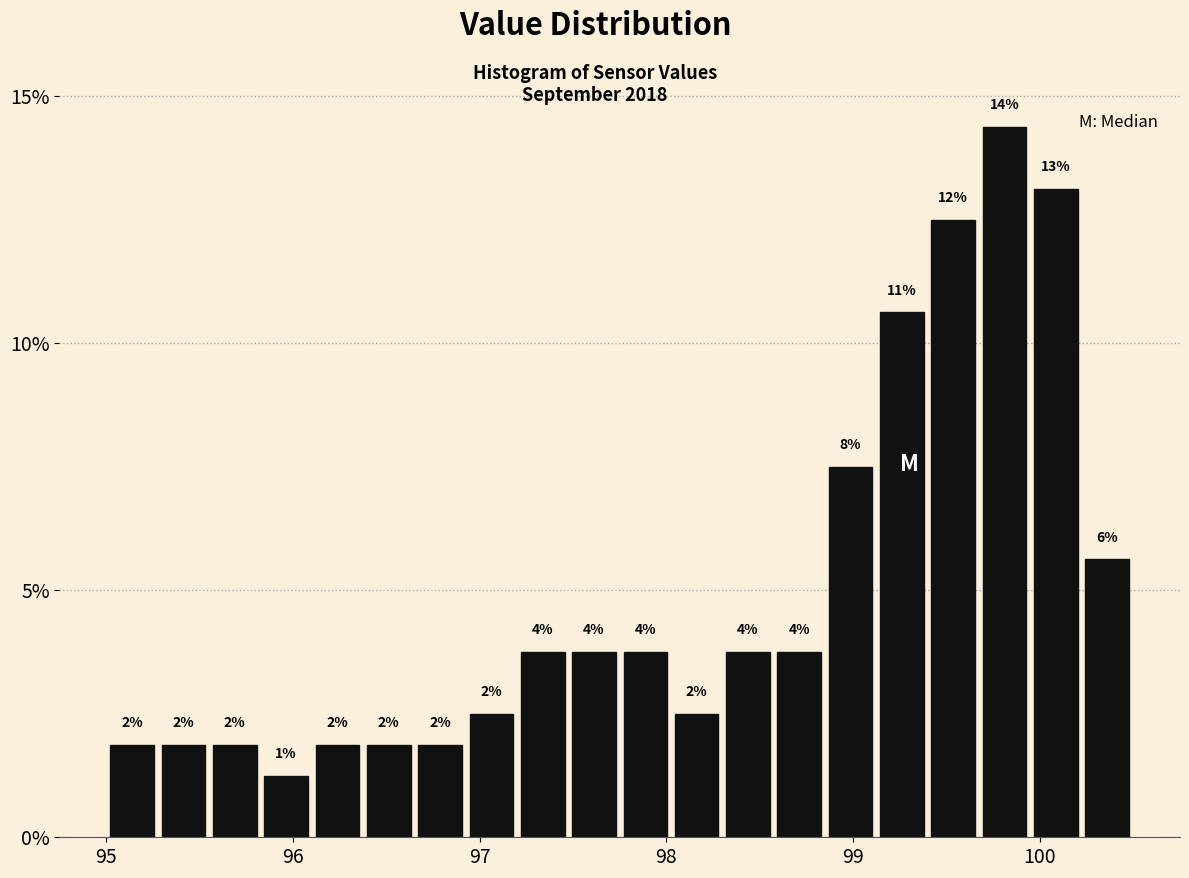

Around what value on the x-axis is the tallest bar? Give the approximate position of its centre, as read against the axis.

99.8